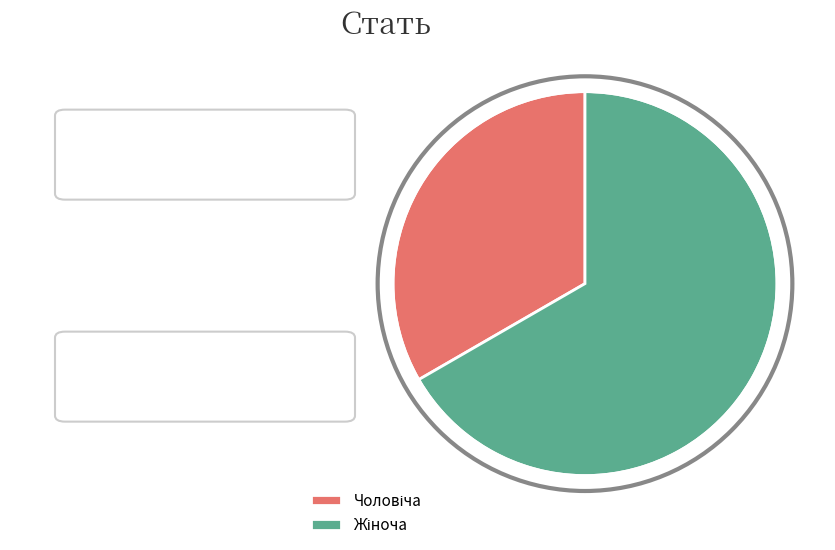

Does any single category account for the majority?

Yes